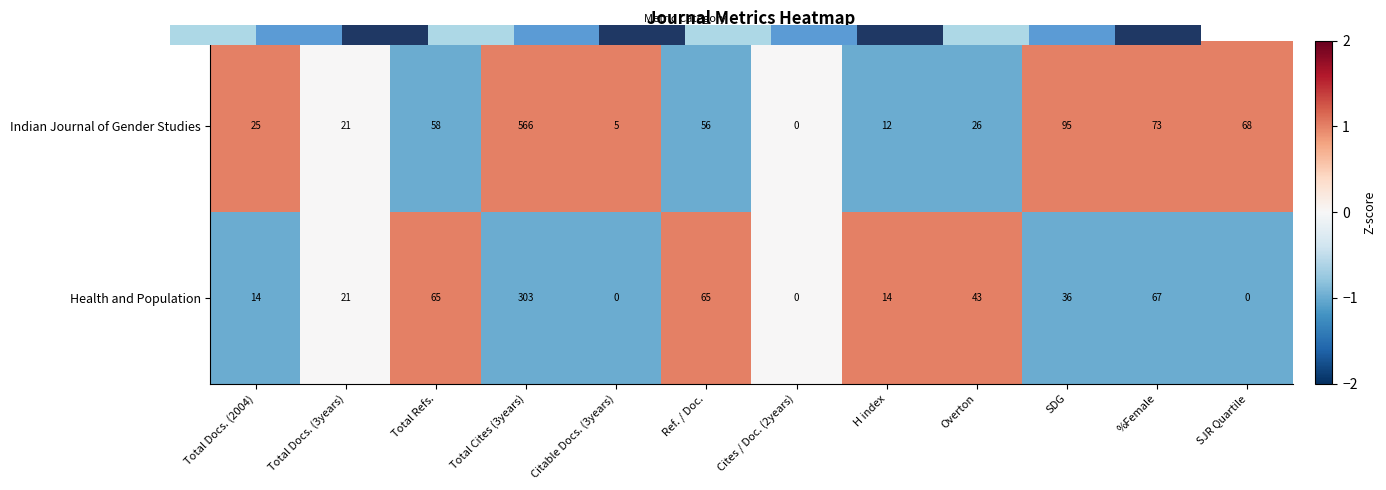

How many values in Indian Journal of Gender Studies are below zero?

4